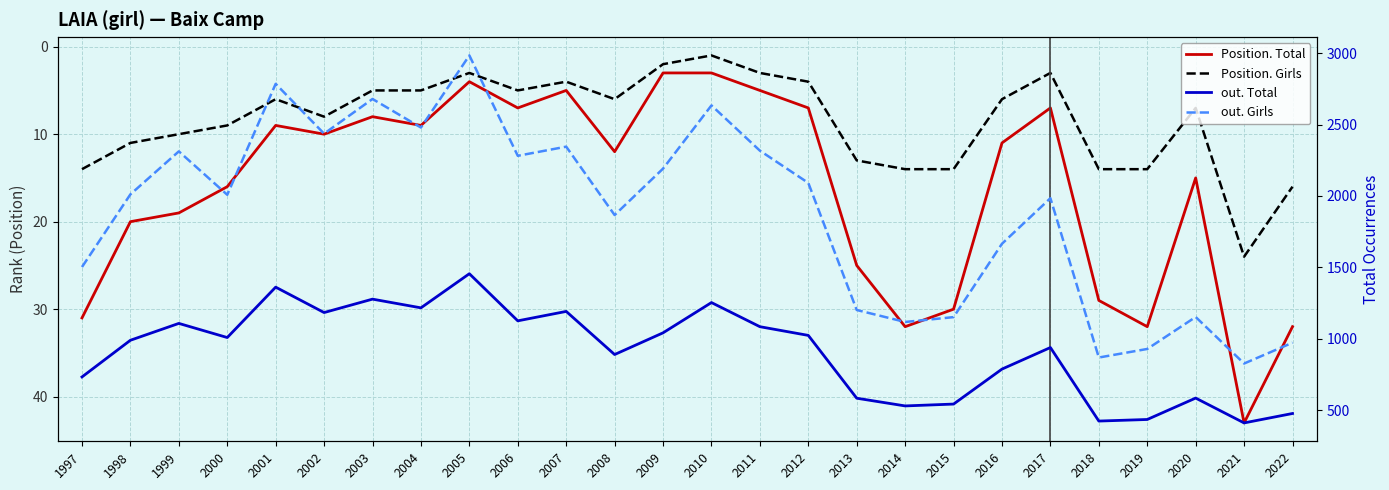

What is the difference between the highest and lowest values at 2020?

1145